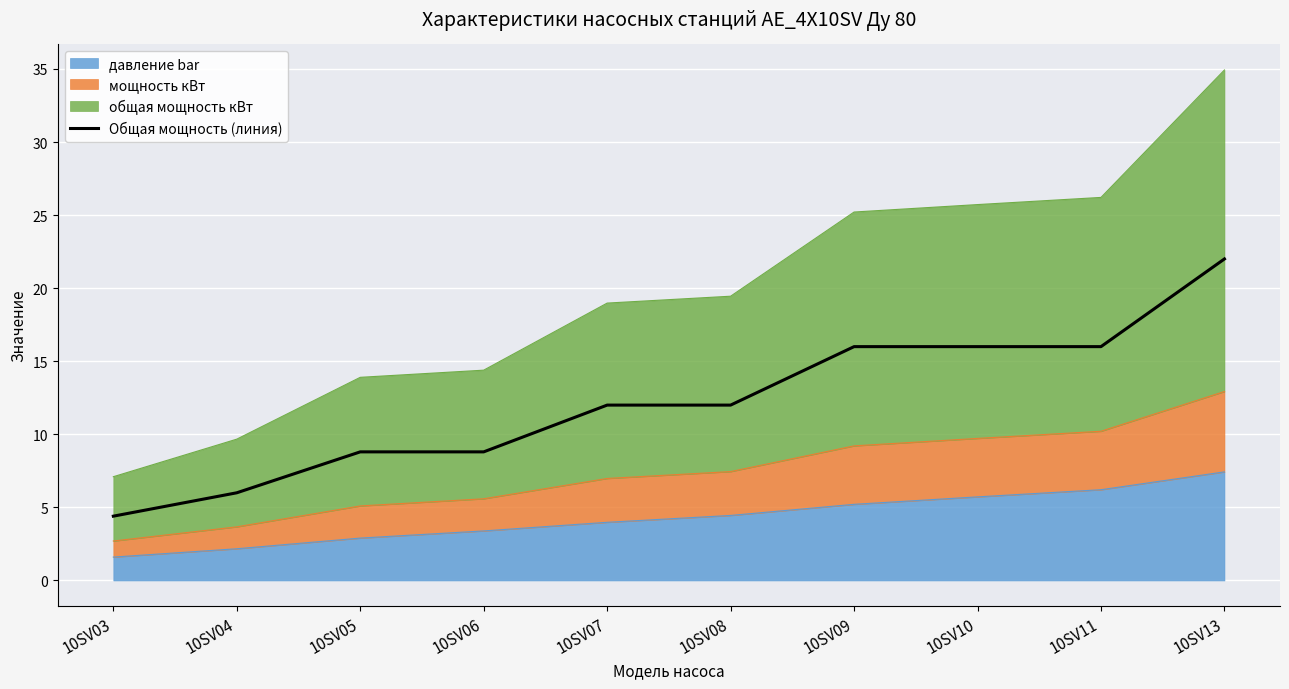

How many lines are shown in the chart?

1